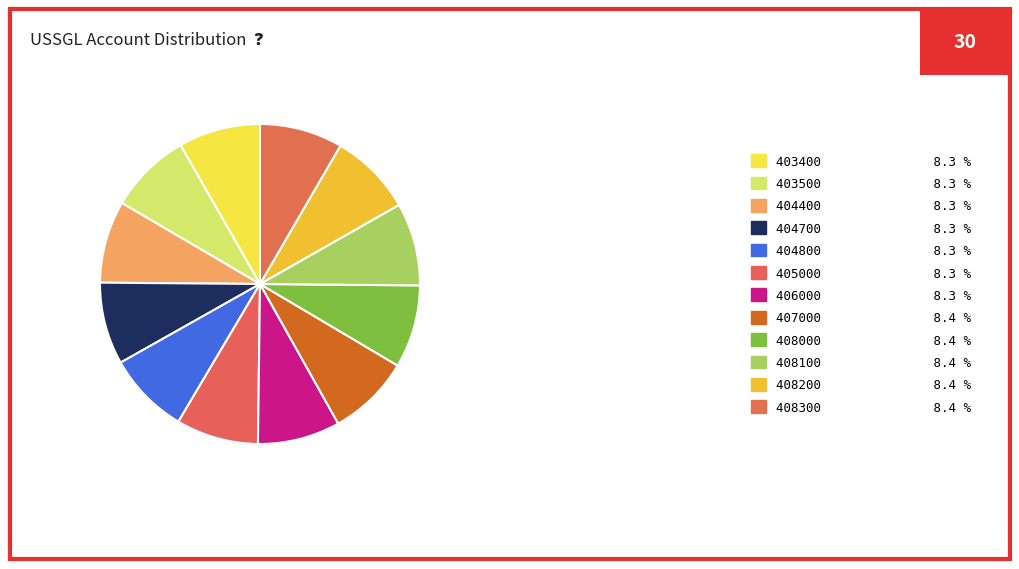

Count the number of slices in the pie.

12